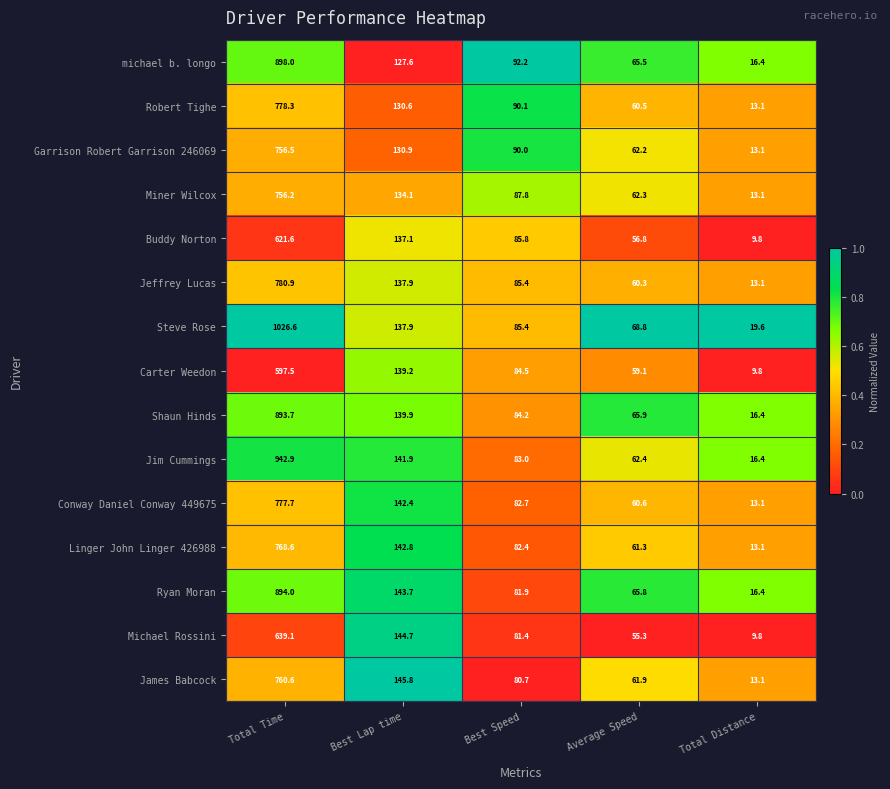

Which series has the largest range (max minus min)?

Steve Rose